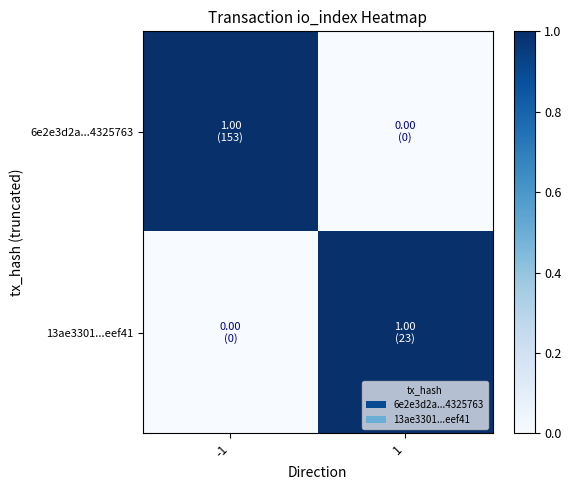

Reading left to right, transcribe all the data shown in this chart.

6e2e3d2a...4325763: -1=1	1=0
13ae3301...eef41: -1=0	1=1